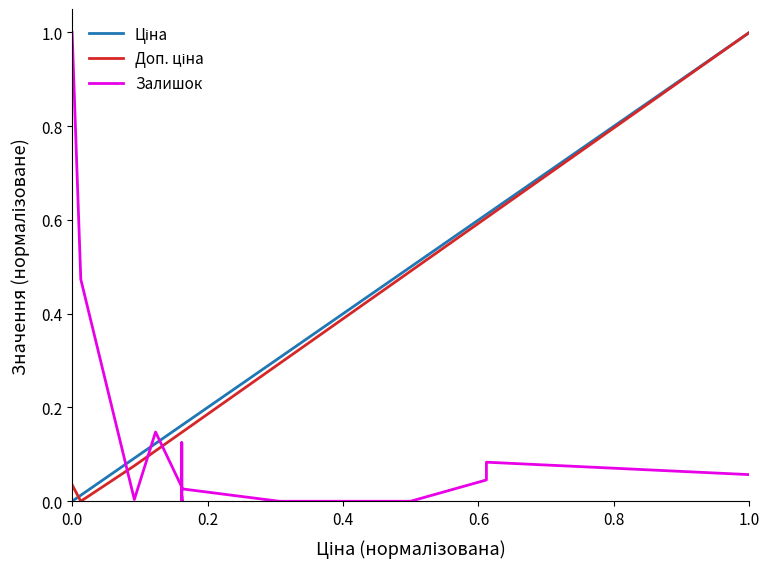

How many distinct data groups are displayed?

3